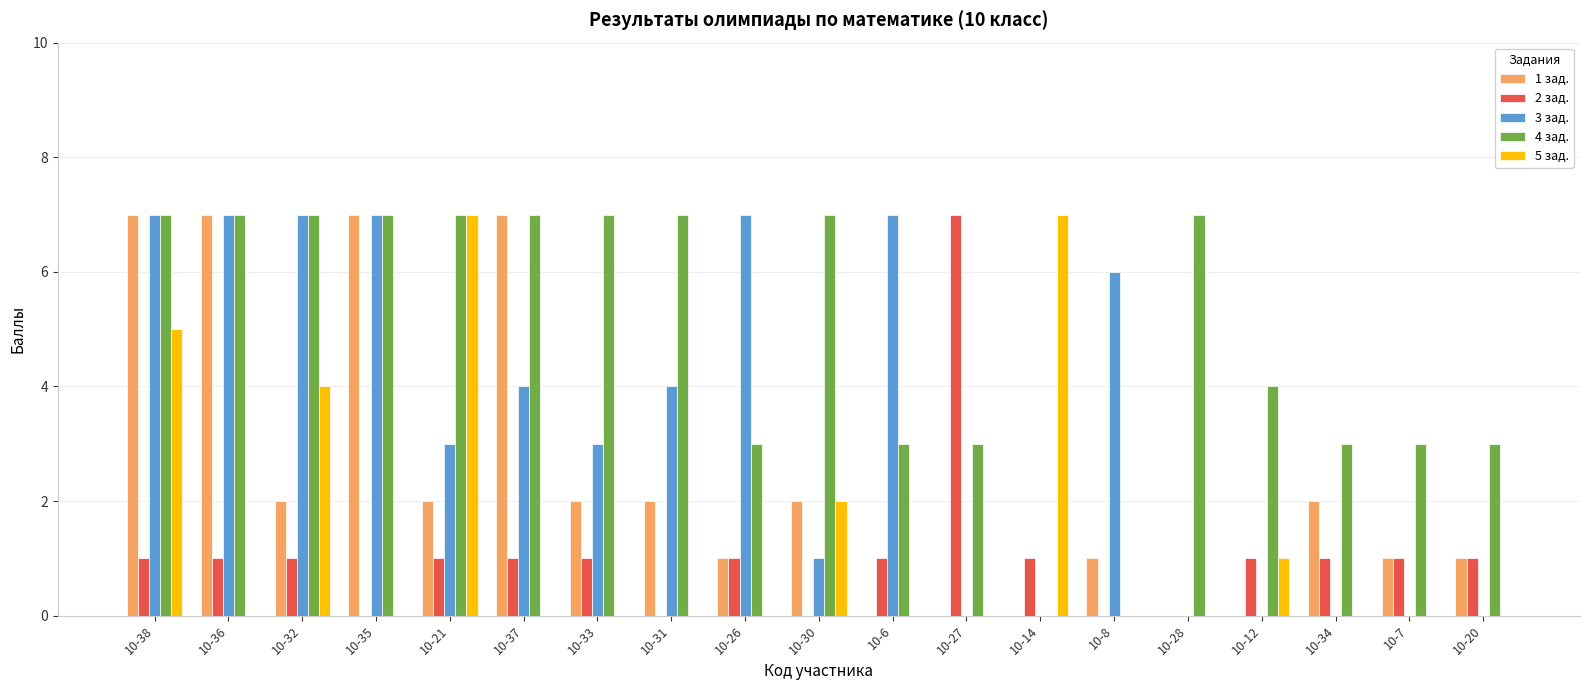

True or false: 3 зад. has a value of 12 at 10-36.

False